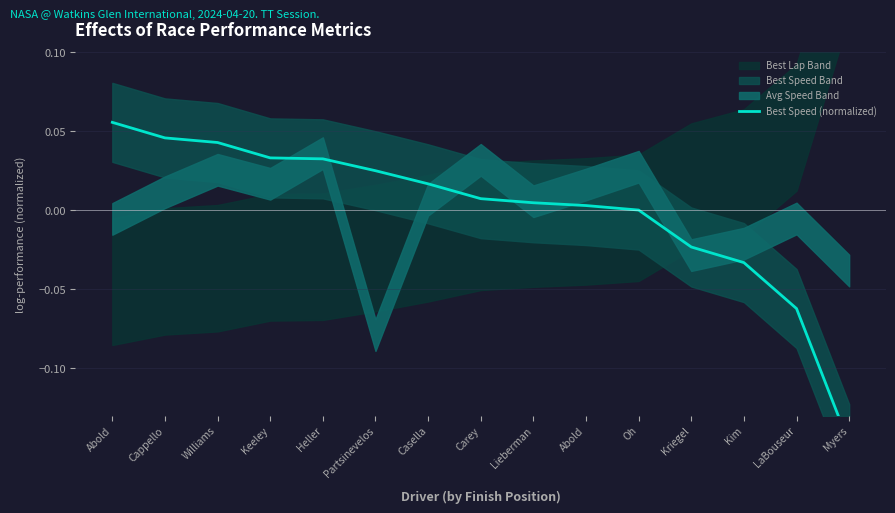

How many negative values are there?

4